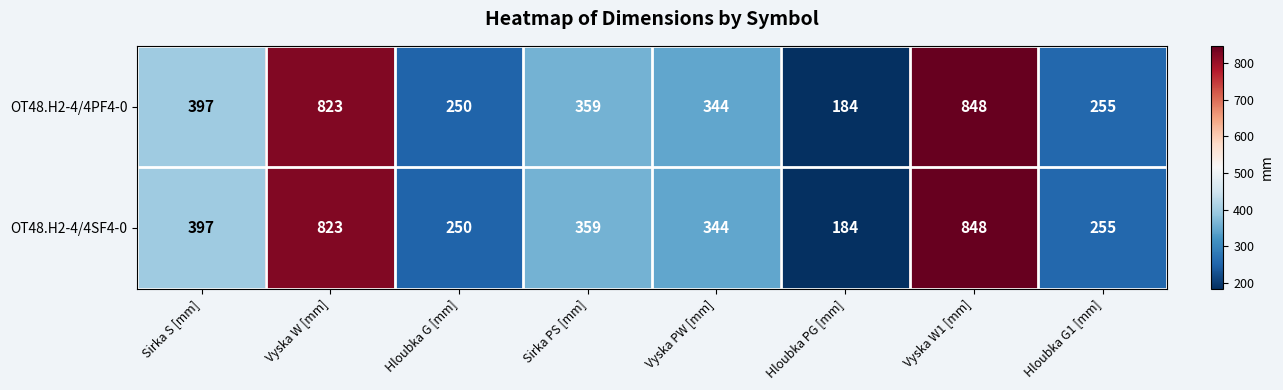

At which category is the sum across all series the highest?

Vyska W1 [mm]